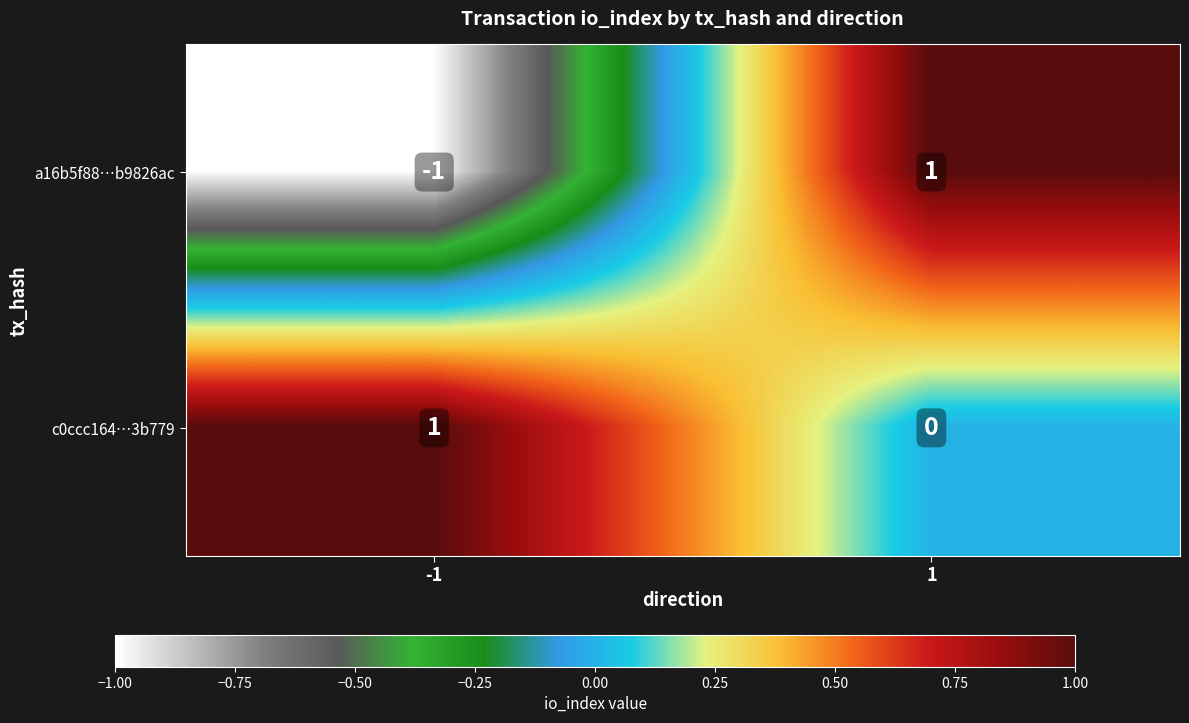

Is it true that a16b5f88…b9826ac equals 0 at -1?

False